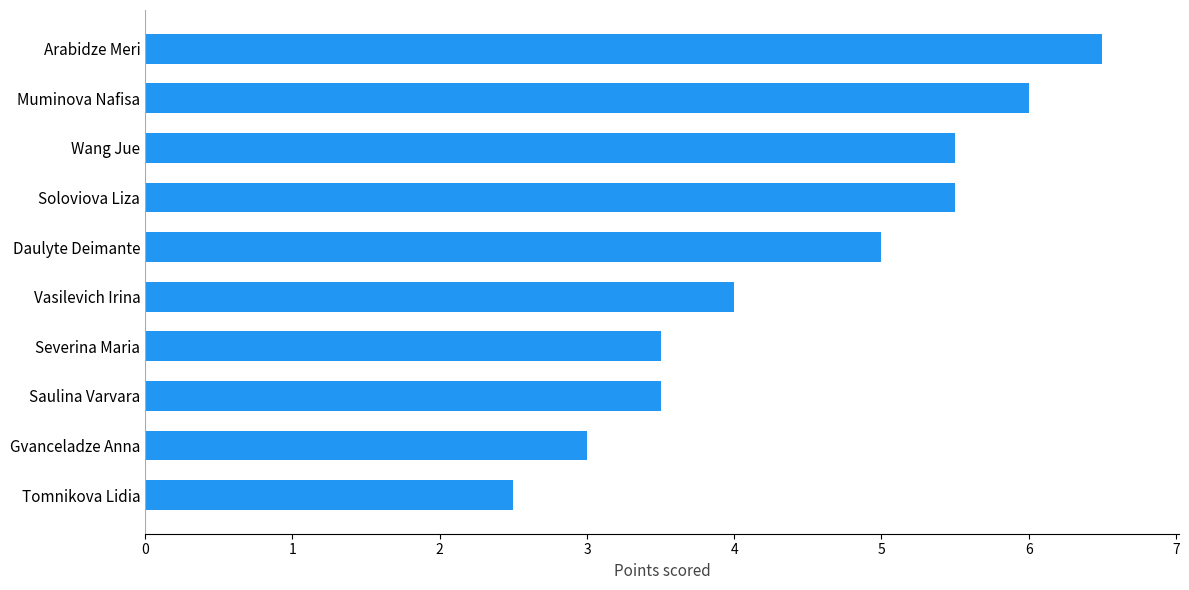

How many bars are there in total?

10